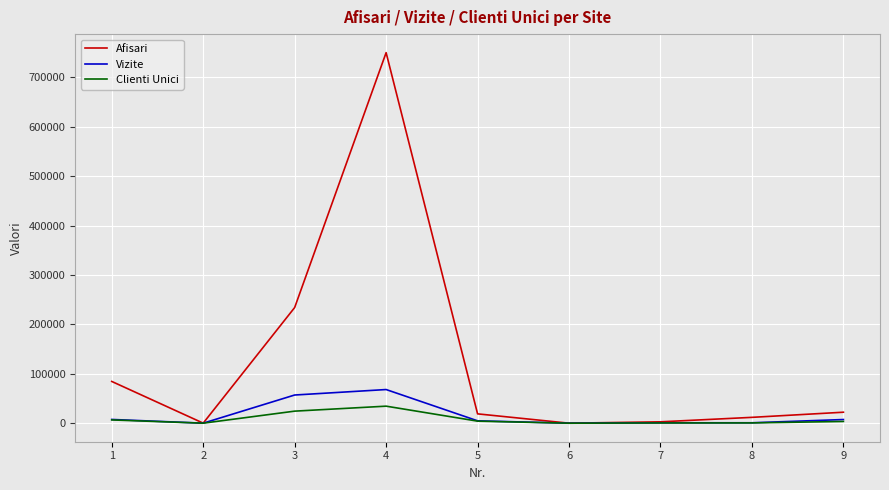

What is the maximum value shown in the chart?

749790